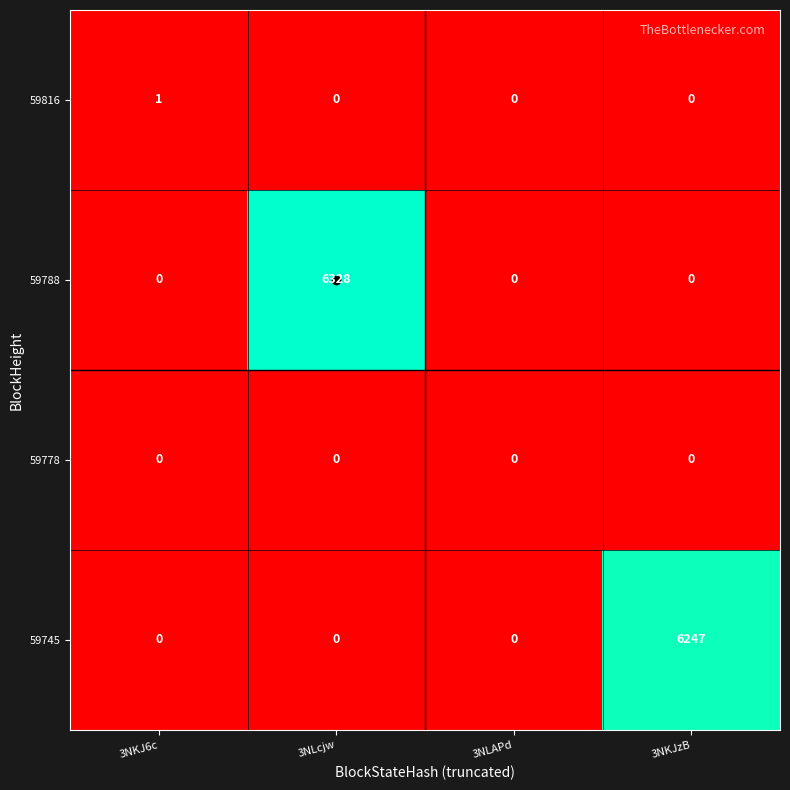

The 59745 series shows 0 at 3NKJ6c. True or false?

True